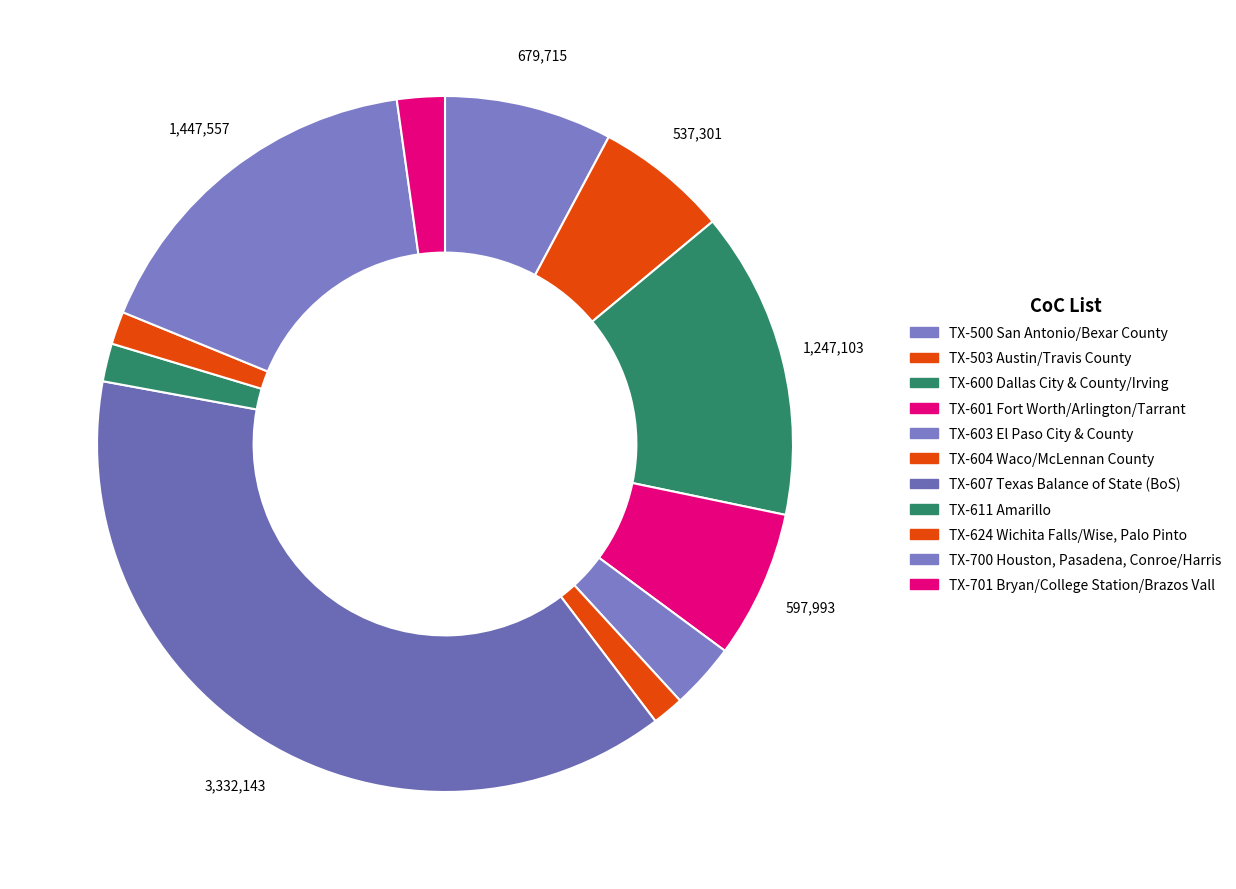

Count the number of slices in the pie.

11